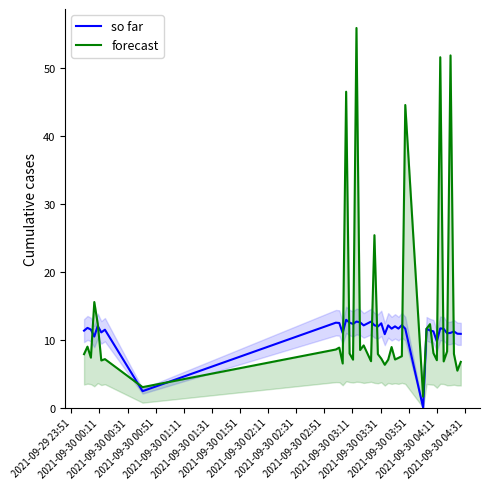

What is the sum of all so far values?

445.5